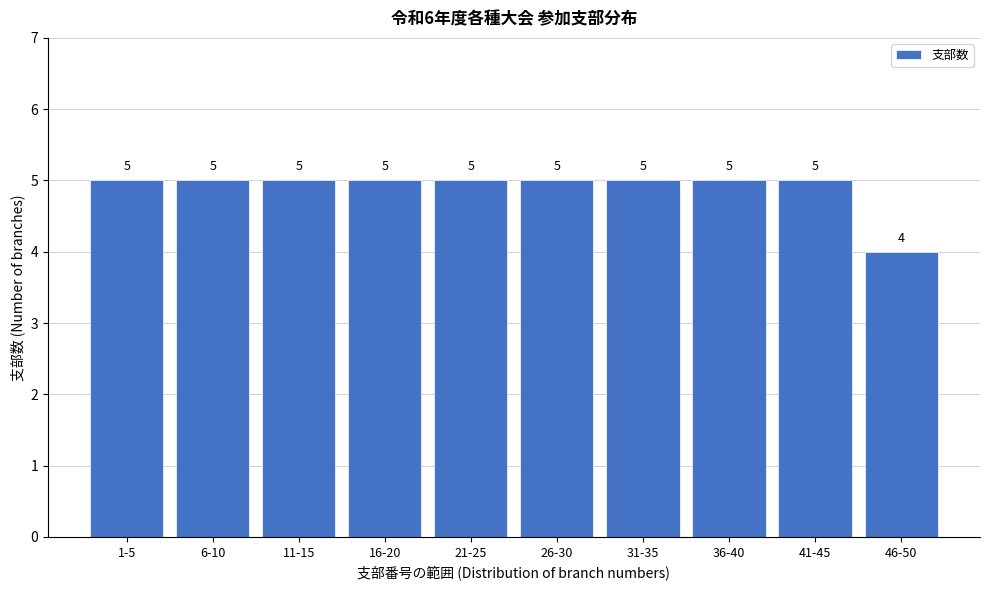

Reading left to right, list all the values displayed in this chart.

1-5=5	6-10=5	11-15=5	16-20=5	21-25=5	26-30=5	31-35=5	36-40=5	41-45=5	46-50=4